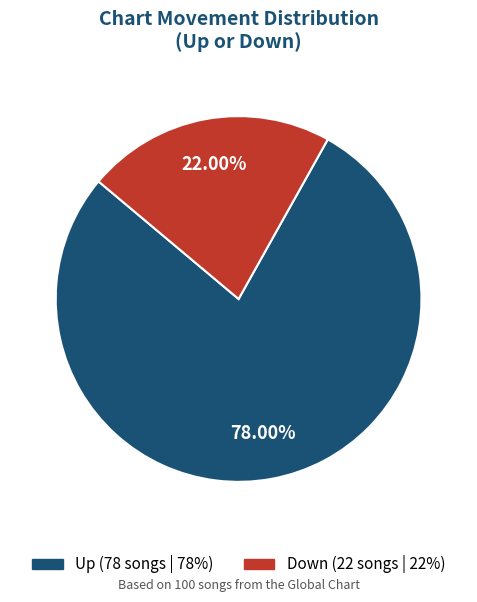

To the nearest percent, what is the average slice percentage?

50%